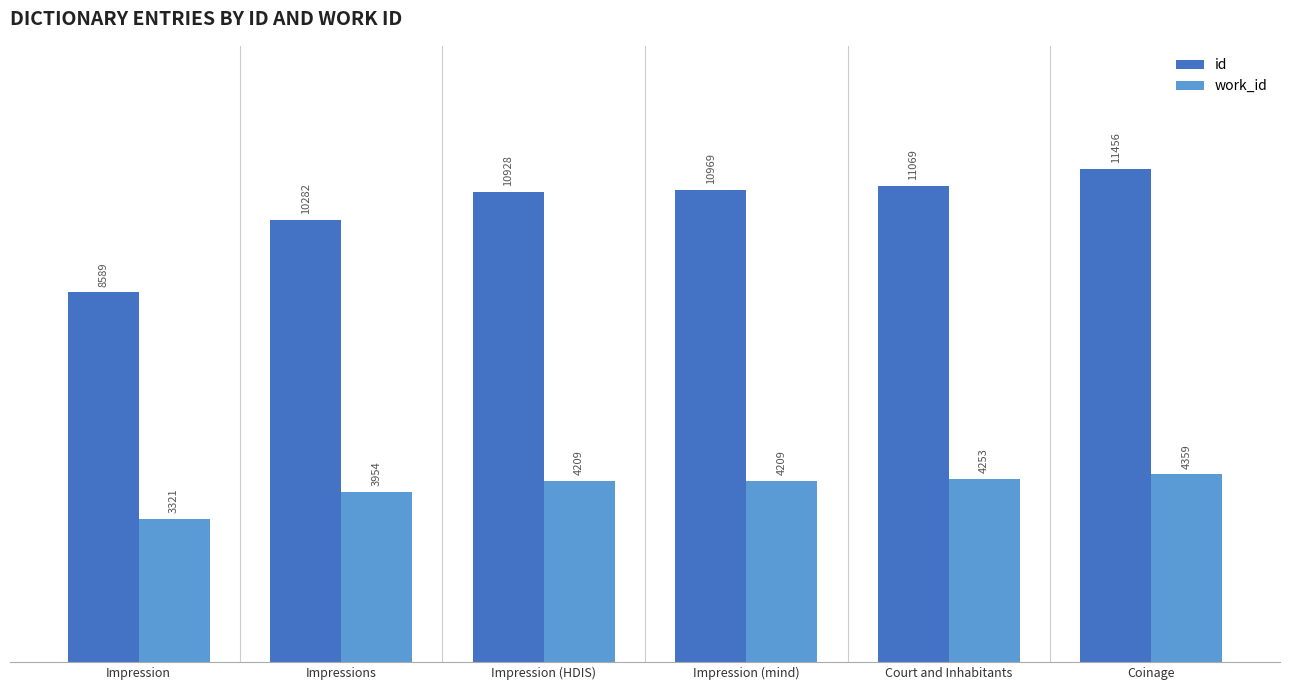

Reading left to right, extract all data points from this chart.

id: 8589	10282	10928	10969	11069	11456
work_id: 3321	3954	4209	4209	4253	4359